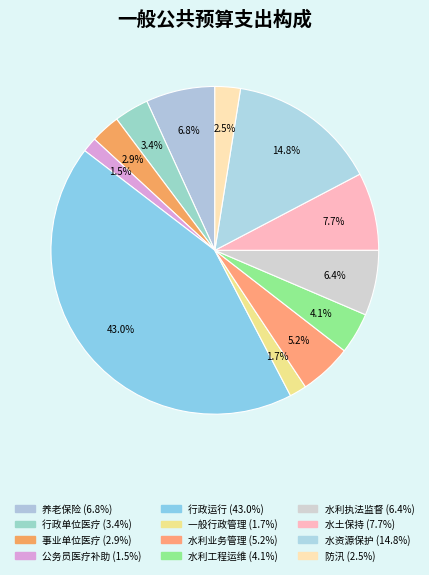

Count the number of slices in the pie.

12